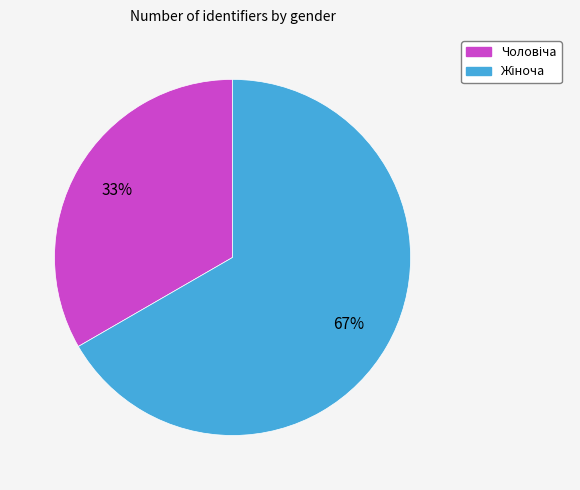

Does any single category account for the majority?

Yes